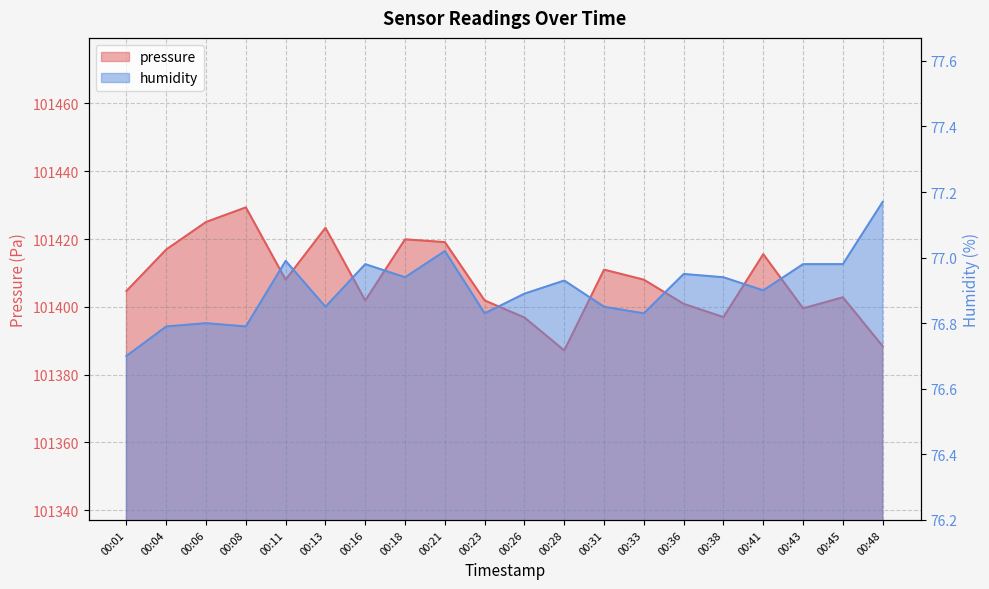

What is the smallest value displayed?

76.7